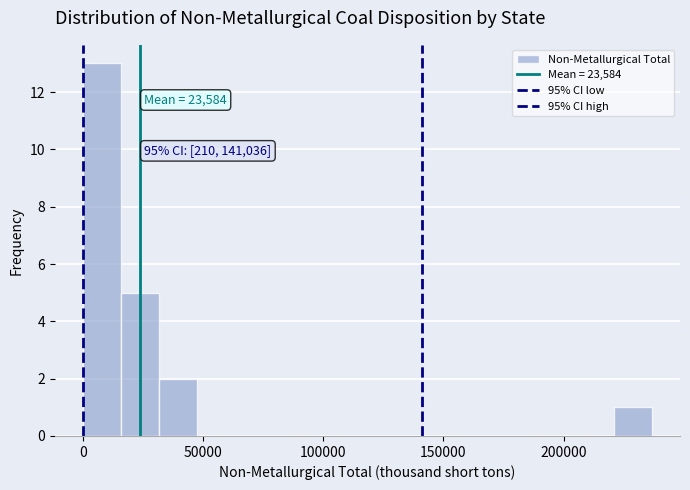

Around what value on the x-axis is the tallest bar? Give the approximate position of its centre, as read against the axis.

10000